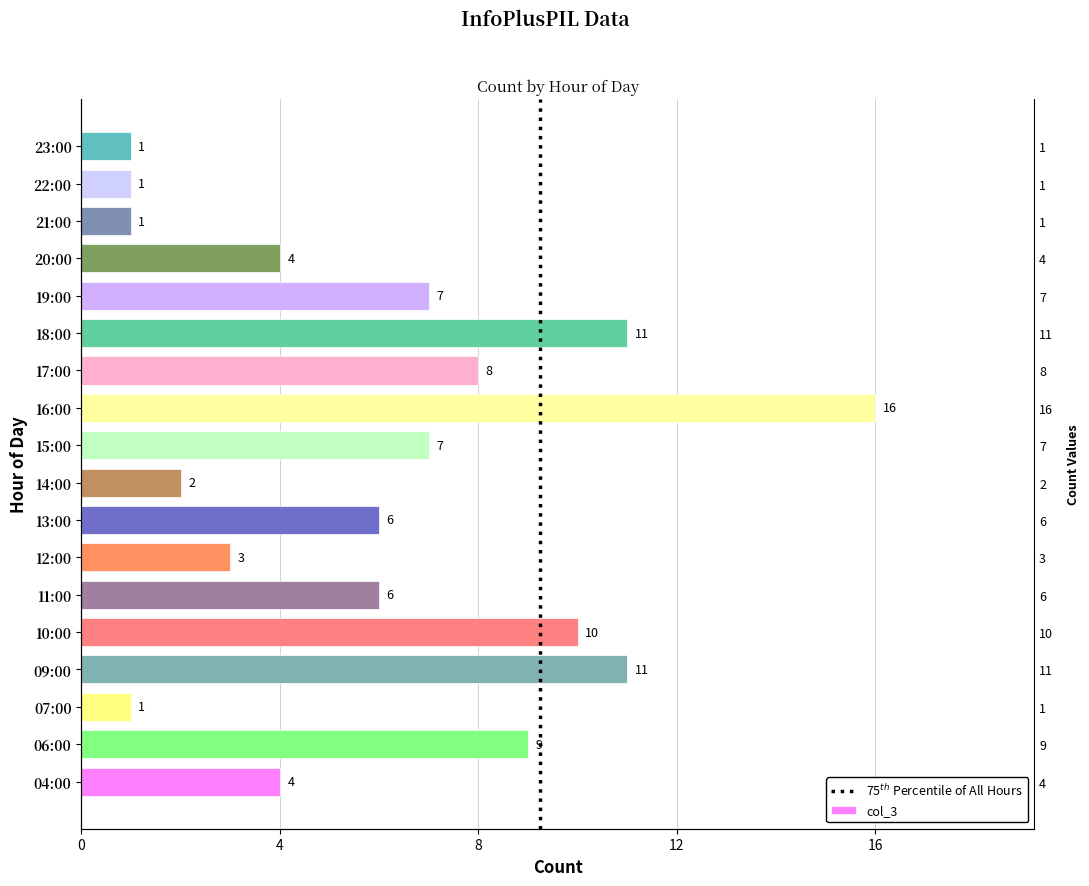

Are the bars horizontal?

Yes